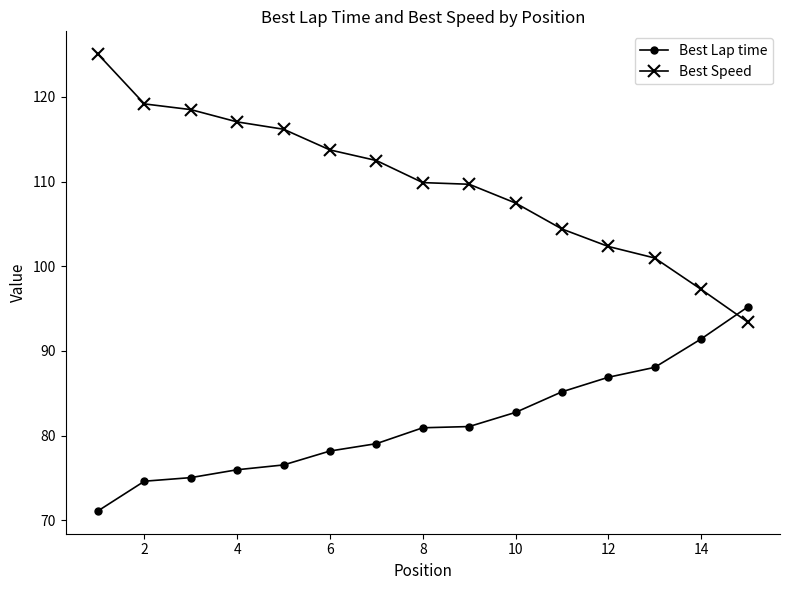

How many lines are shown in the chart?

2